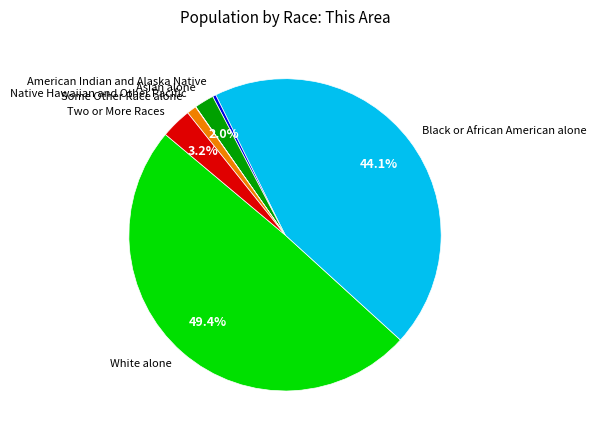

How much of the chart is everything except Asian alone?

98.0%